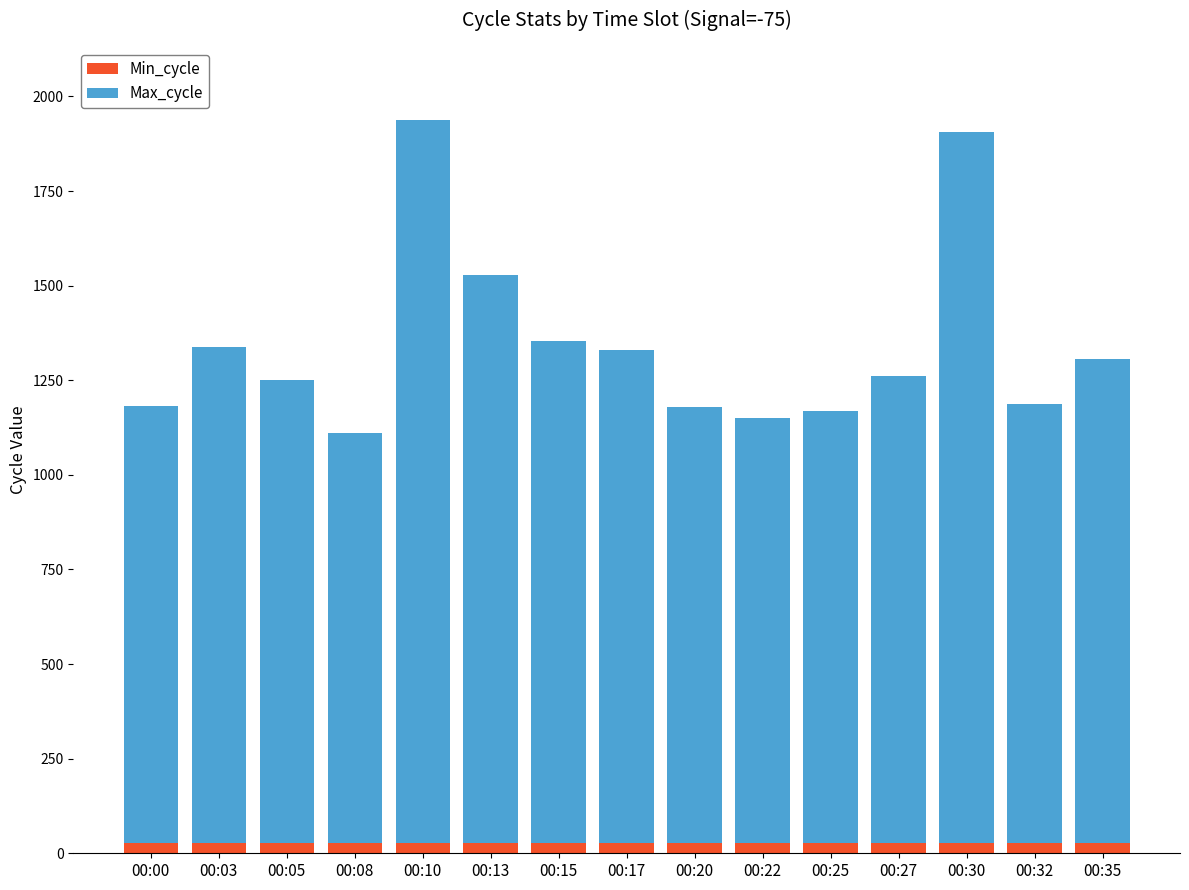

Reading left to right, transcribe the values for Min_cycle.

00:00=28	00:03=28	00:05=28	00:08=28	00:10=28	00:13=28	00:15=28	00:17=28	00:20=28	00:22=28	00:25=28	00:27=28	00:30=28	00:32=28	00:35=28